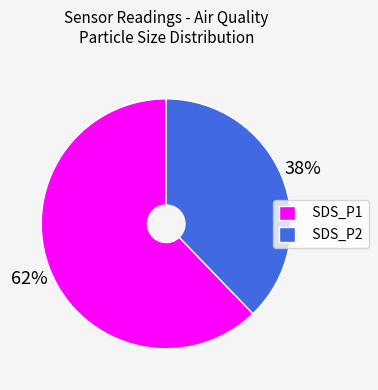

Combined, do SDS_P2 and SDS_P1 account for over 50%?

Yes